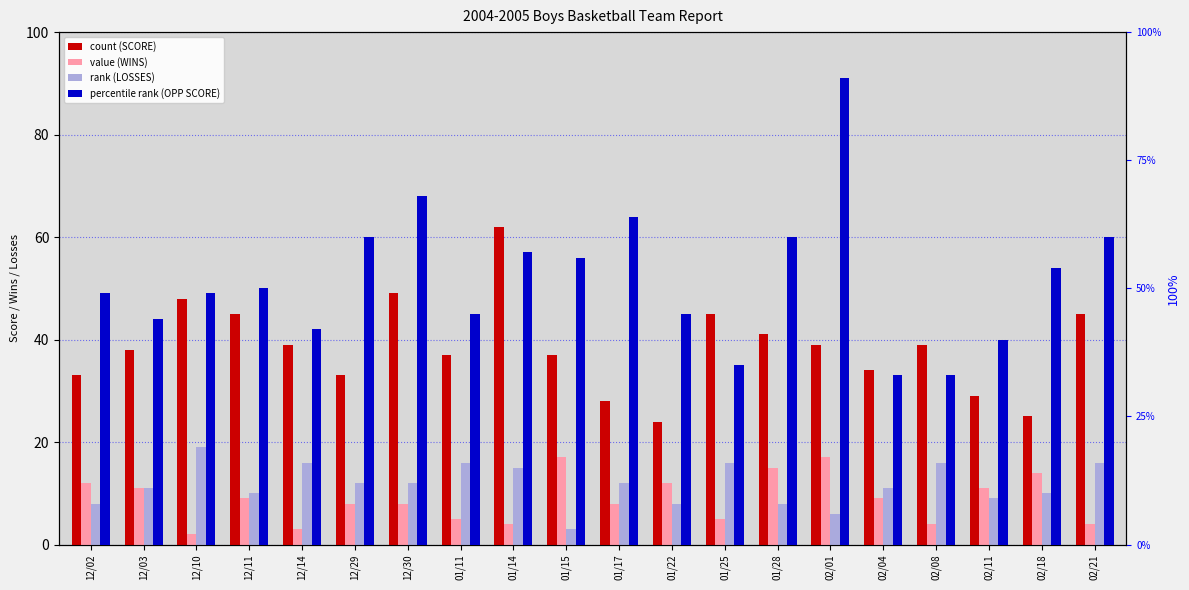

Which series has the widest spread of values?

percentile rank (OPP SCORE)